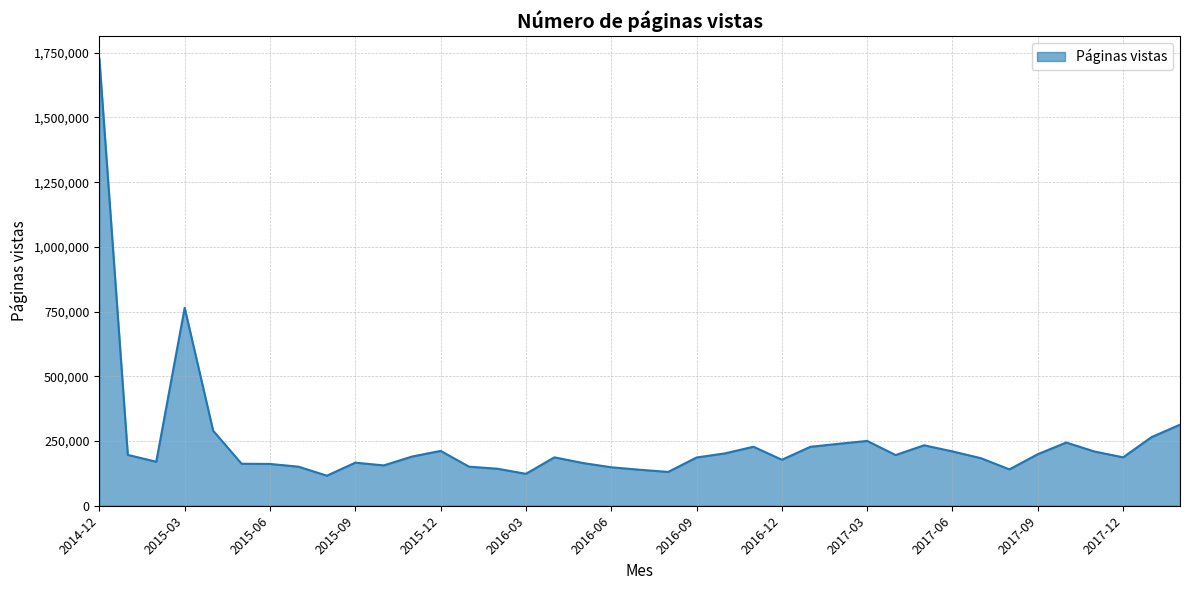

Does the chart display data point markers on the line(s)?

No